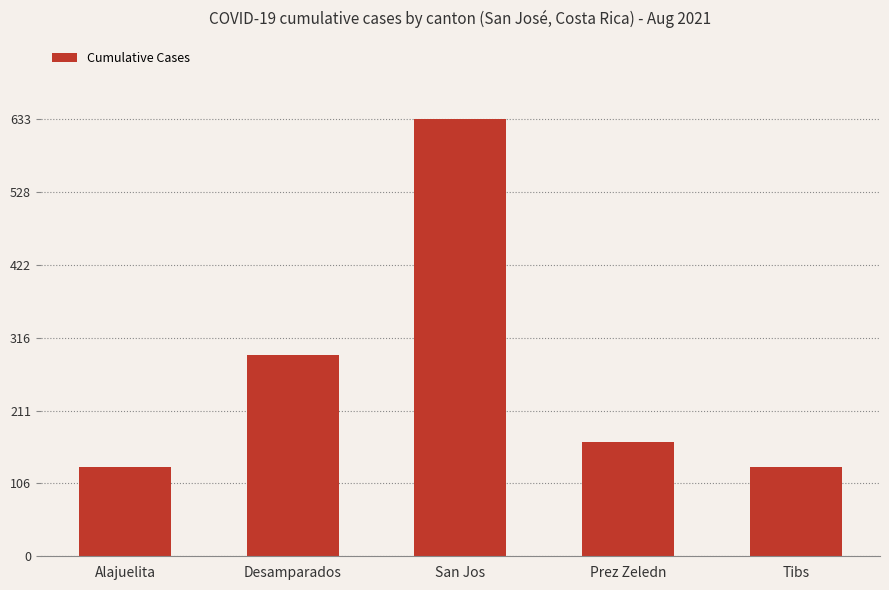

At which label does the data first exceed 166?

Desamparados